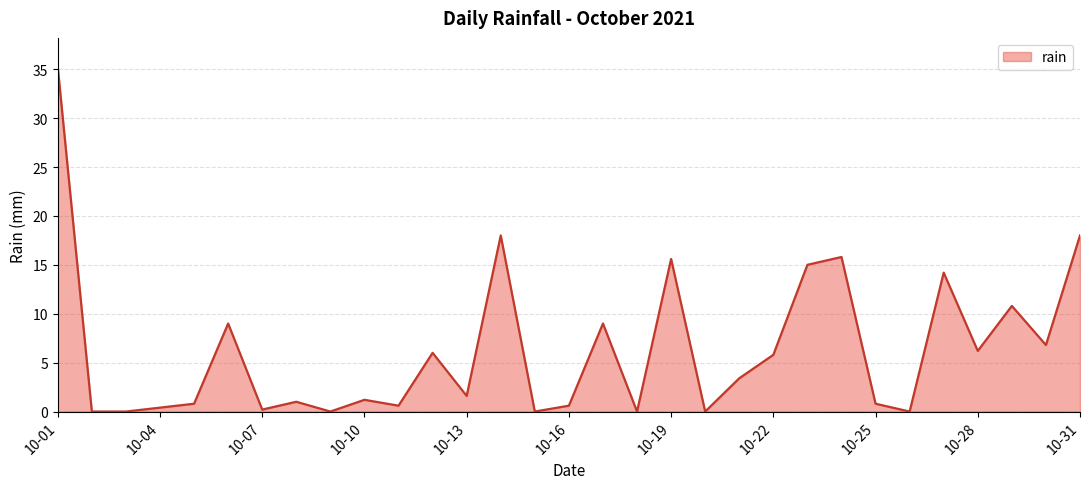

True or false: there are more than 2 points higher than both neighbors.

True